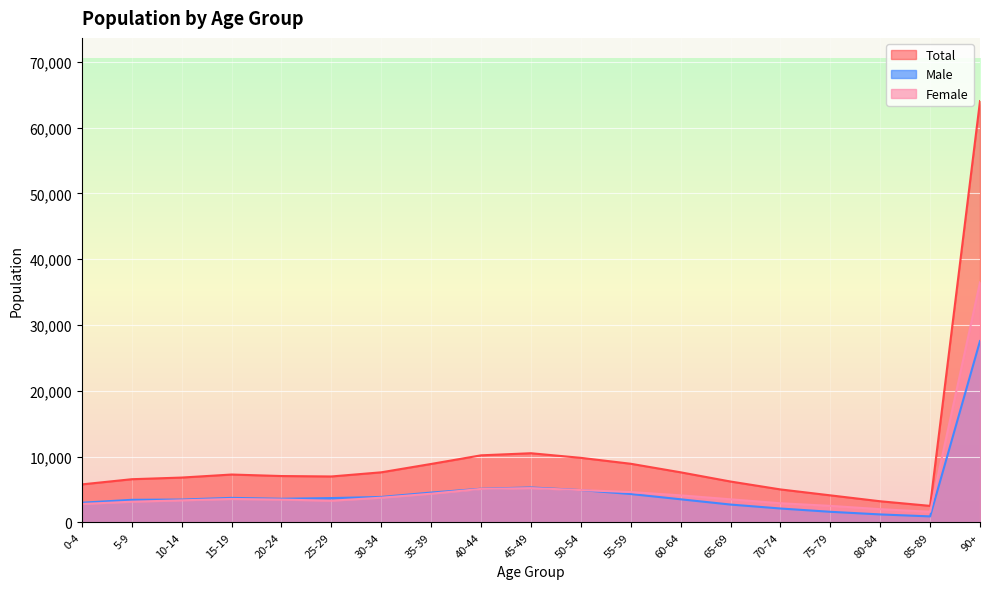

Reading right to left, extract all data points from this chart.

Total: 64023	2500	3200	4100	5000	6200	7600	8900	9800	10500	10183	8872	7601	6969	7035	7264	6803	6552	5765
Male: 27550	900	1200	1600	2100	2700	3500	4300	4900	5300	5105	4521	3859	3684	3580	3715	3461	3419	2980
Female: 36473	1600	2000	2500	2900	3500	4100	4600	4900	5200	5078	4351	3742	3285	3455	3549	3342	3133	2785